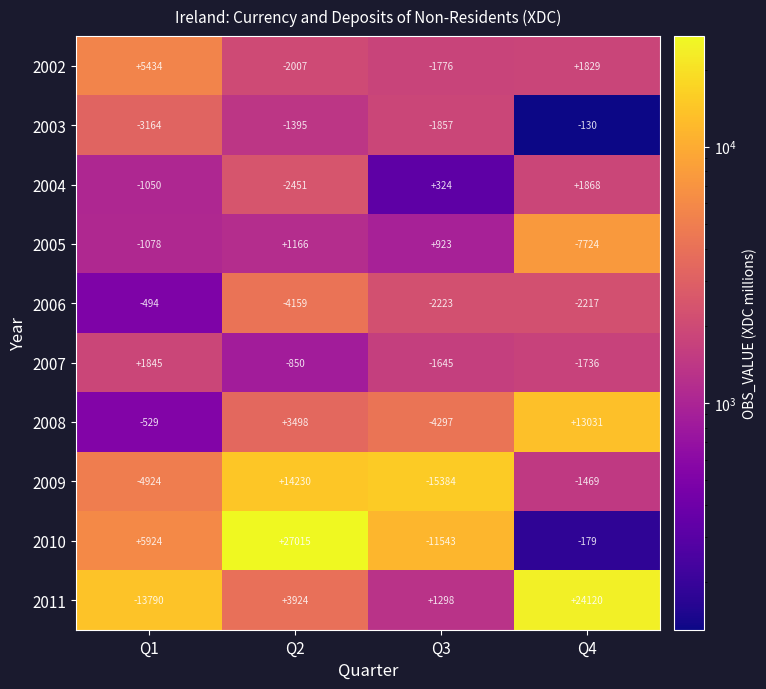

What is the sum of the 2009 values at Q2 and Q3?

-1154